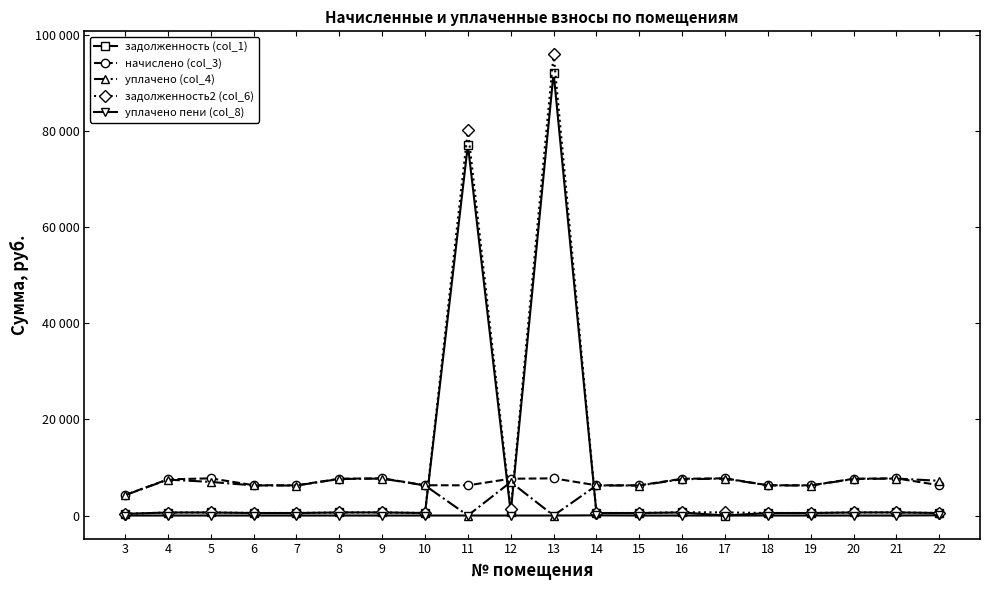

Read the задолженность (col_1) value at 20.

637.8